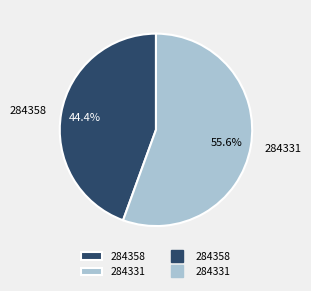

Is the sum of 284358 and 284331 greater than half?

Yes